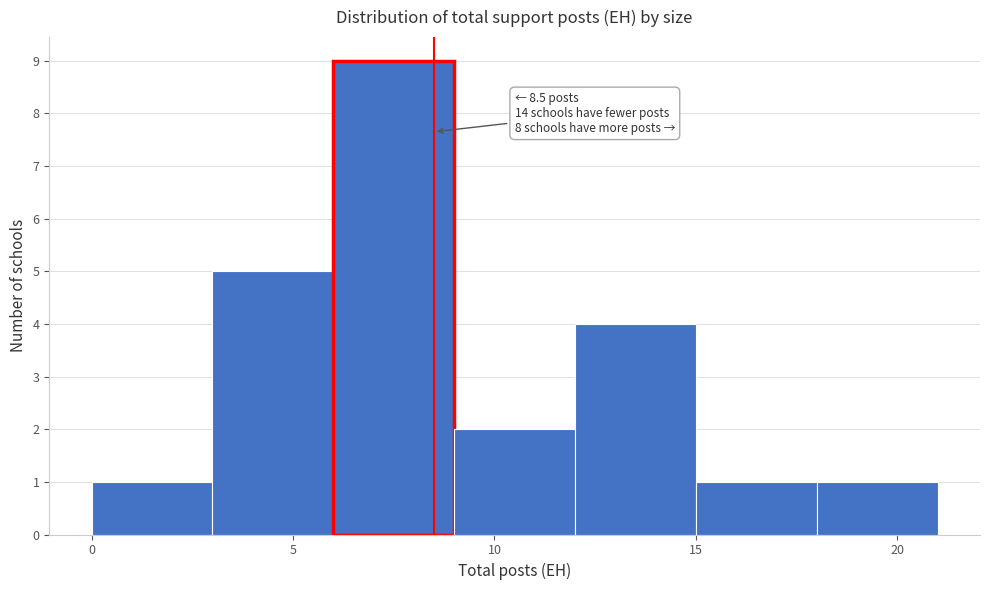

Which range on the x-axis has the tallest bar?

6 to 9